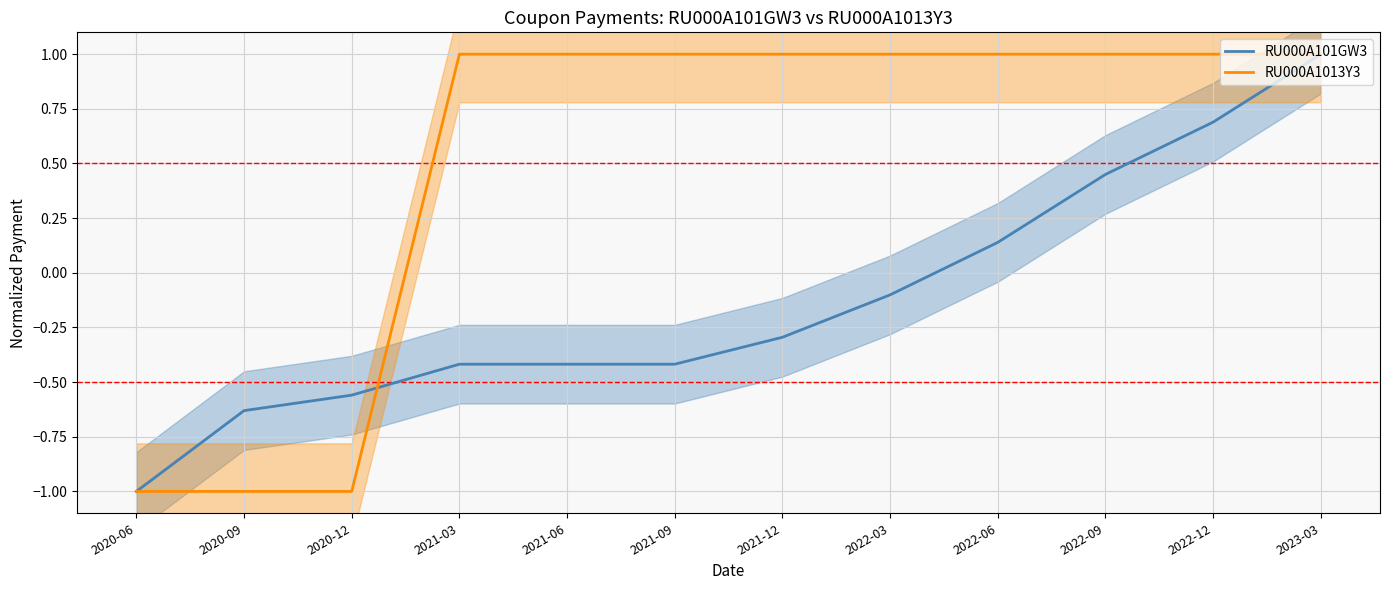

Rank the series at 2020-12 from lowest to highest value.

RU000A1013Y3, RU000A101GW3